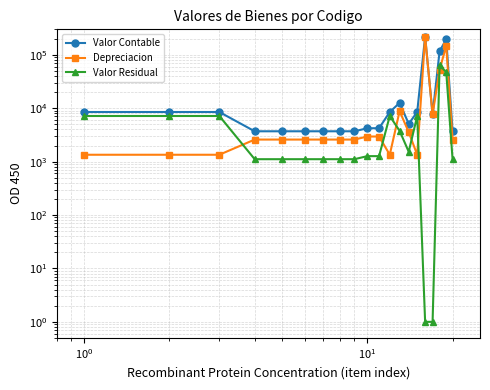

How many data points in Valor Contable are above 7666?

10